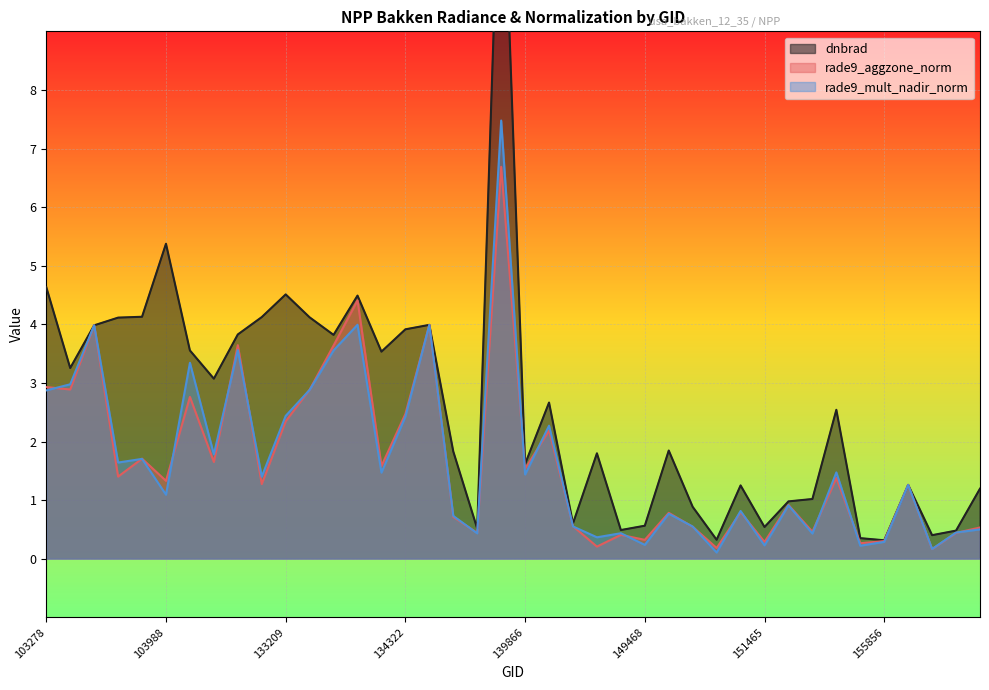

What is the highest value of the dnbrad series?

12.9